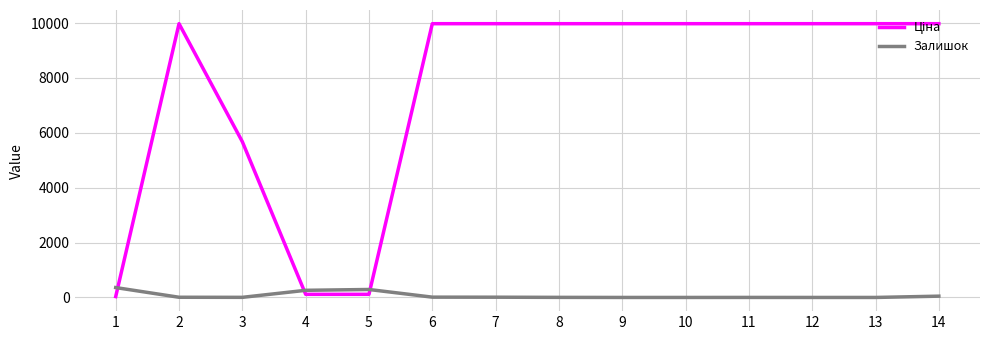

What is the maximum value shown in the chart?

9975.0